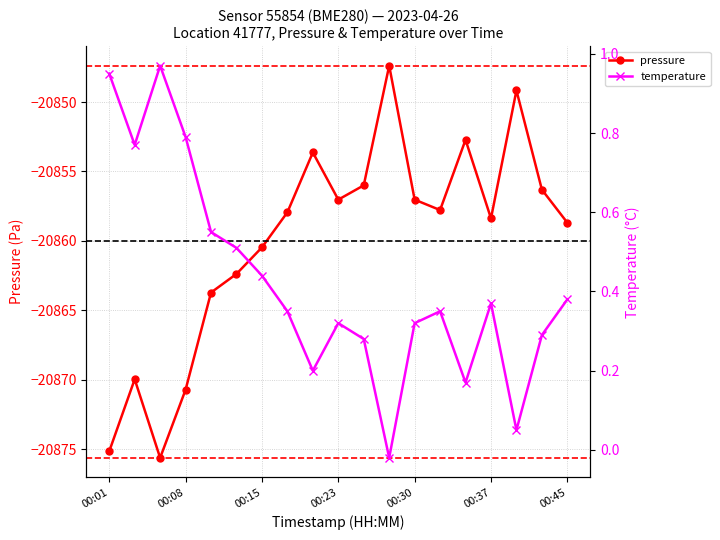

List the series in order of their peak value, lowest first.

pressure, temperature